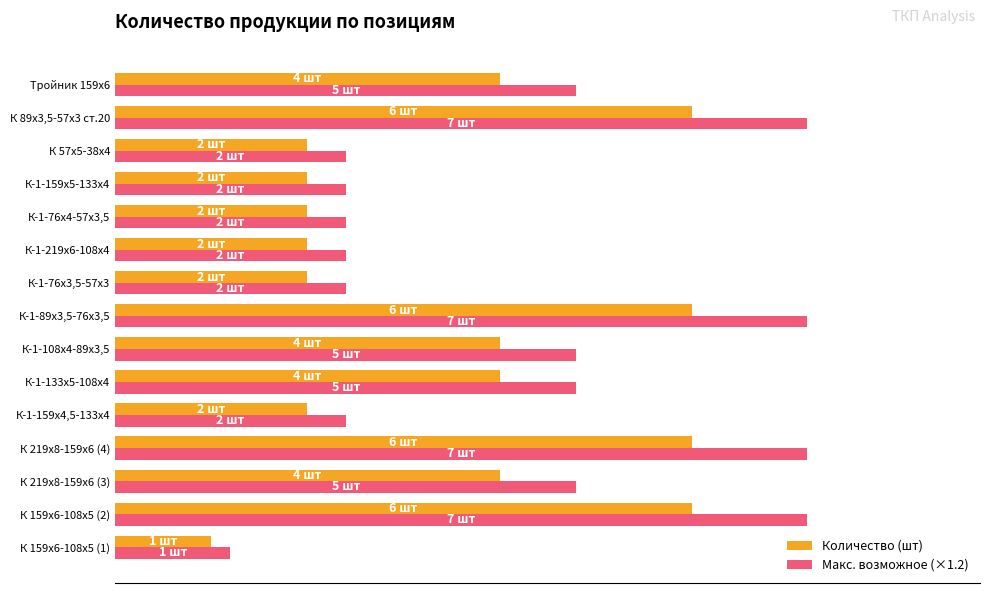

What is the minimum value for Количество (шт)?

1.0